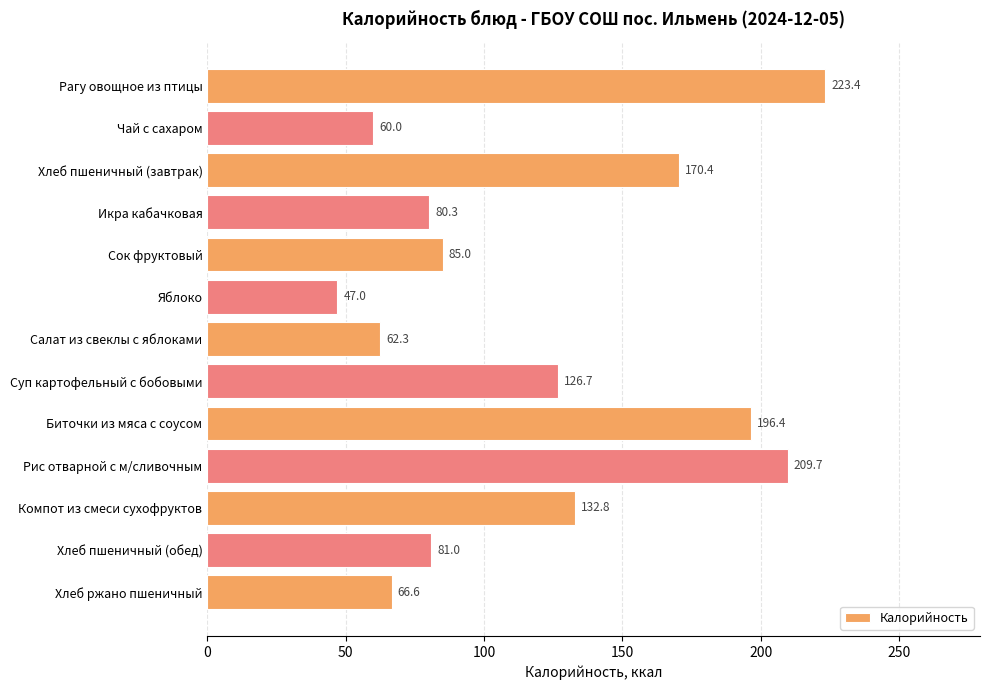

What position from the top is Хлеб пшеничный (завтрак)?

3